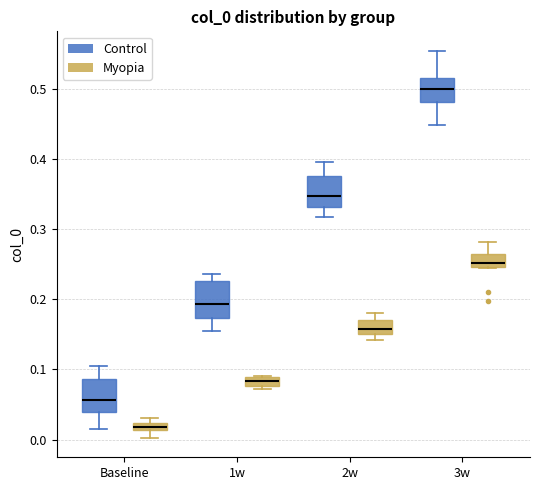

Which box's median line is the lowest?

Baseline (Myopia)